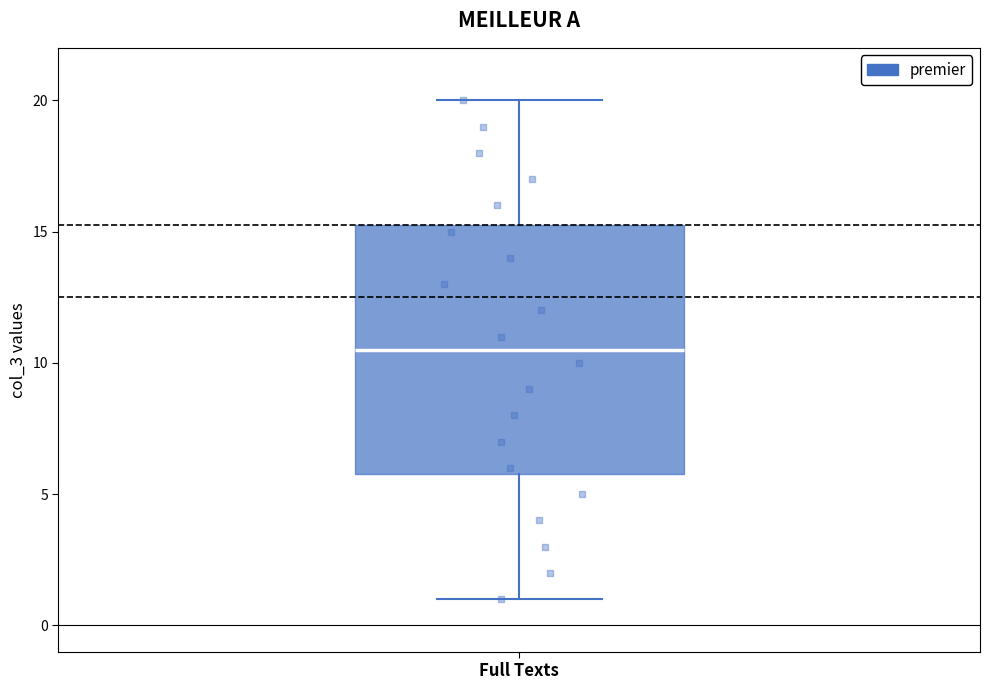

Where does the median line of the box for Full Texts sit on the y-axis? The values are not printed on the chart, so give them approximately, as read against the axis.

10.5